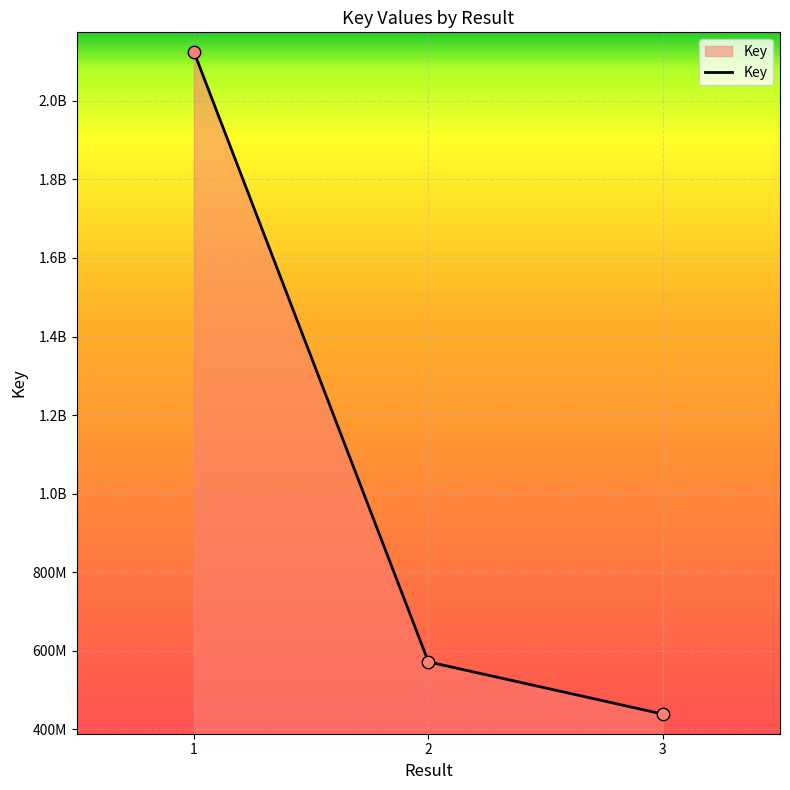

Which has a higher value, 1 or 2?

1